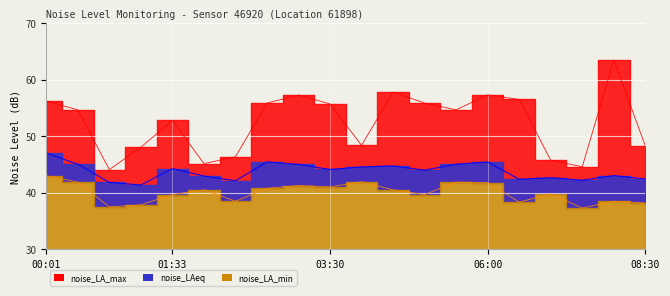

Reading left to right, transcribe all the data shown in this chart.

noise_LA_max: 56.2	54.7	44.1	48.1	52.8	45.2	46.4	55.9	57.3	55.7	48.4	57.8	55.9	54.7	57.3	56.5	45.8	44.6	63.5	48.3
noise_LAeq: 47.0	45.1	41.9	41.4	44.3	43.0	42.1	45.5	45.0	44.1	44.6	44.8	44.0	45.1	45.5	42.4	42.7	42.2	43.1	42.5
noise_LA_min: 43.0	41.9	37.5	37.9	39.7	40.5	38.5	40.8	41.3	41.1	42.0	40.5	39.7	41.9	41.8	38.4	39.8	37.3	38.5	38.2